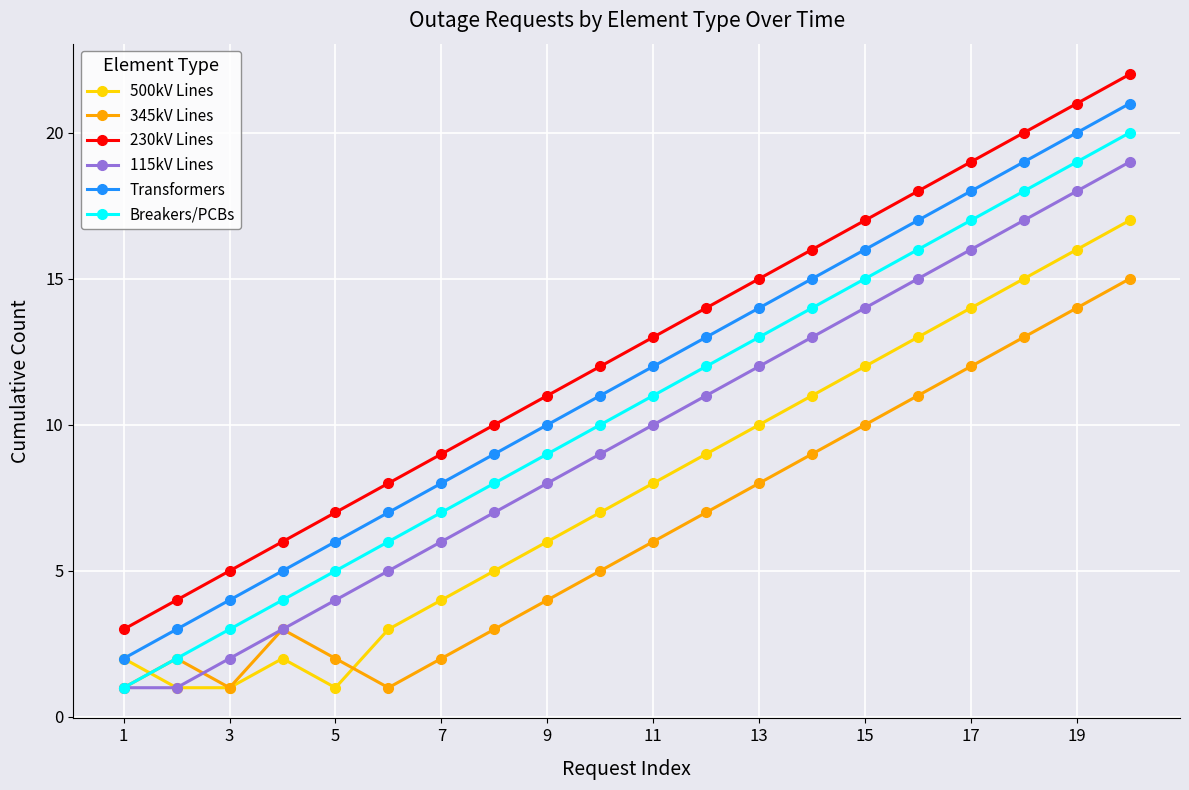

Rank the series by their average value, from highest to lowest.

230kV Lines, Transformers, Breakers/PCBs, 115kV Lines, 500kV Lines, 345kV Lines